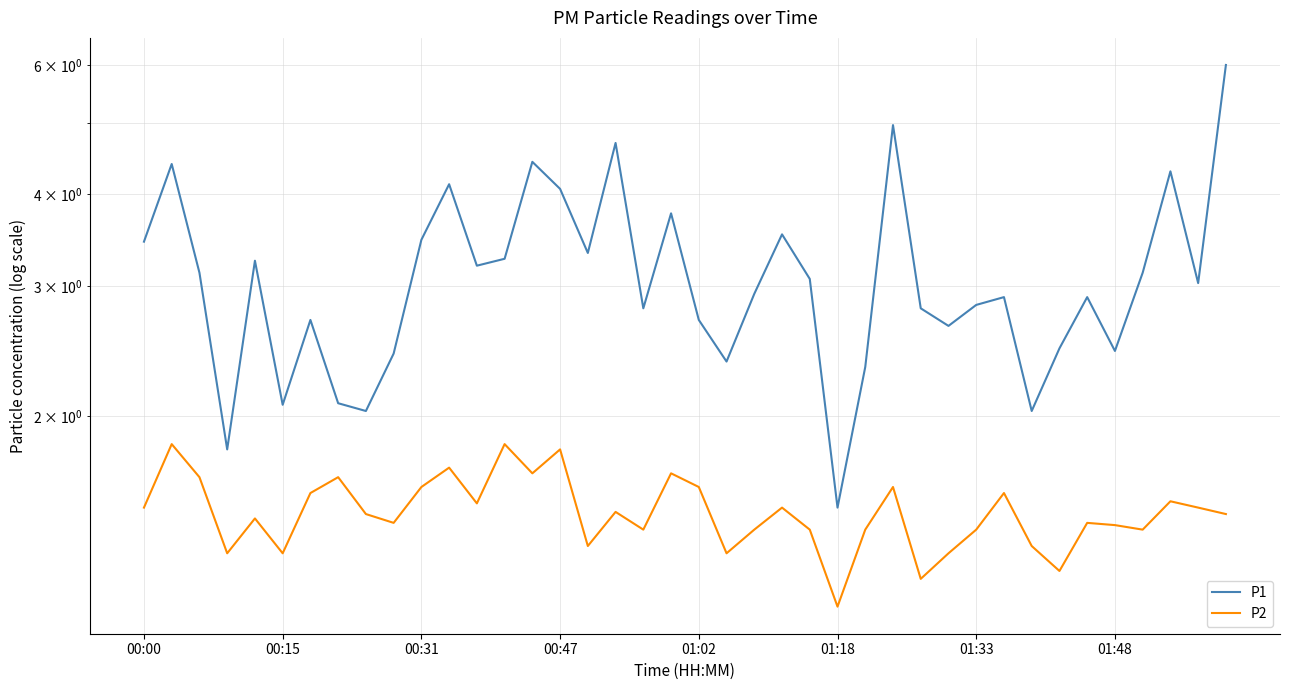

How many distinct data groups are displayed?

2